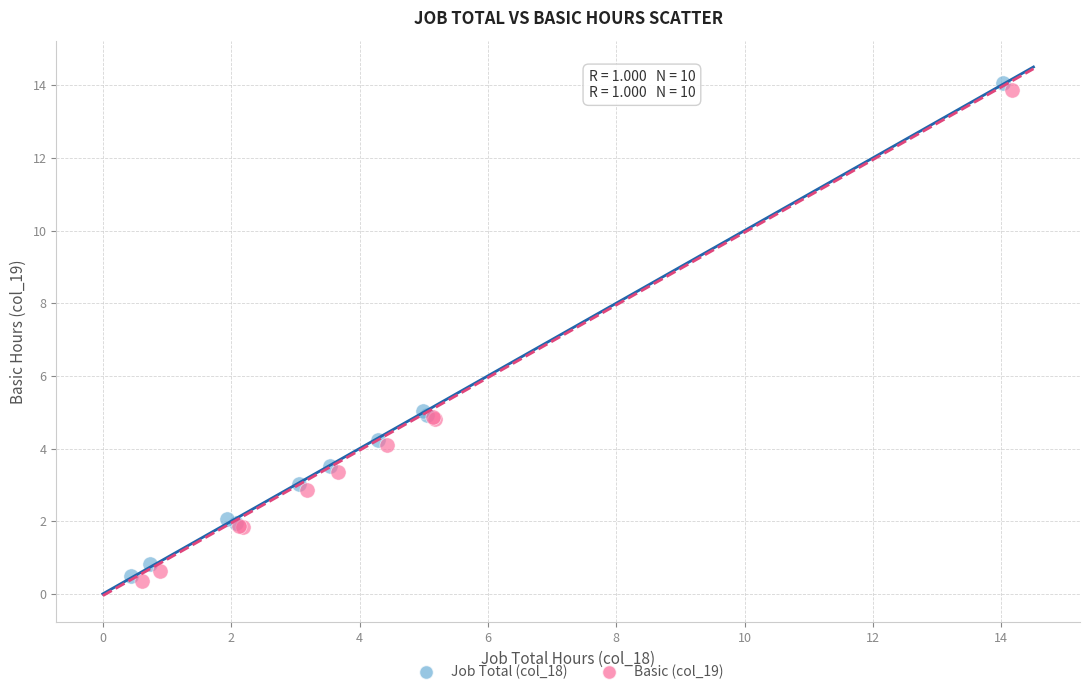

Which series has the largest Y range (max minus min)?

Job Total (col_18)